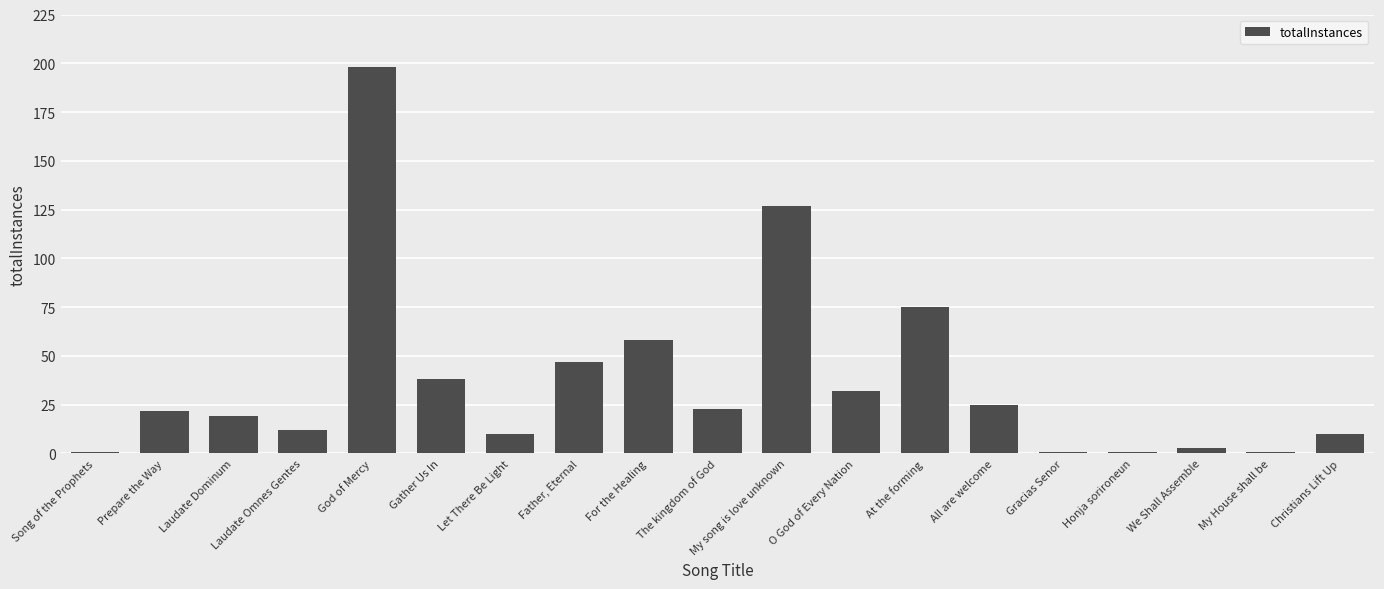

What is the sum of all values?

703